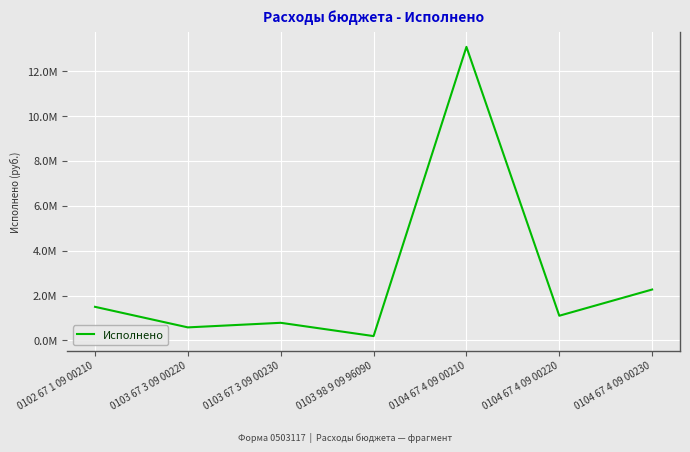

Does the chart display data point markers on the line(s)?

No